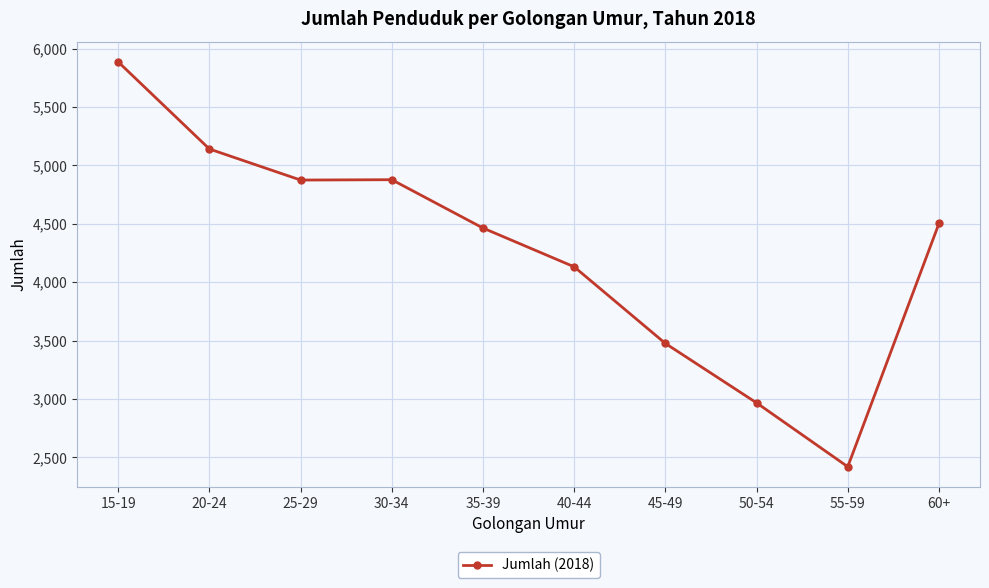

What is the label of the 7th point from the left?

45-49